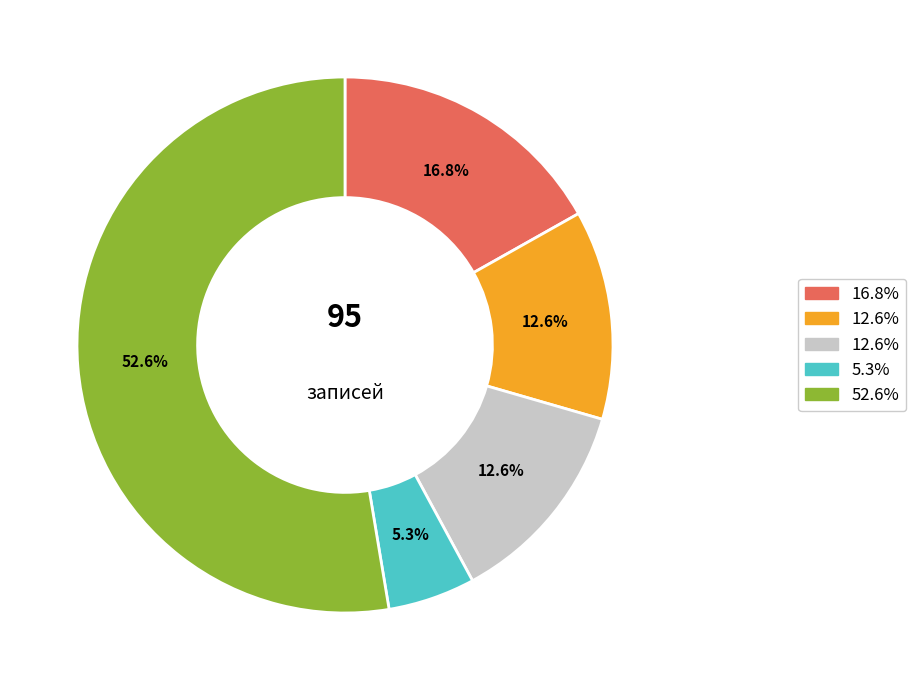

Does any single category account for the majority?

Yes